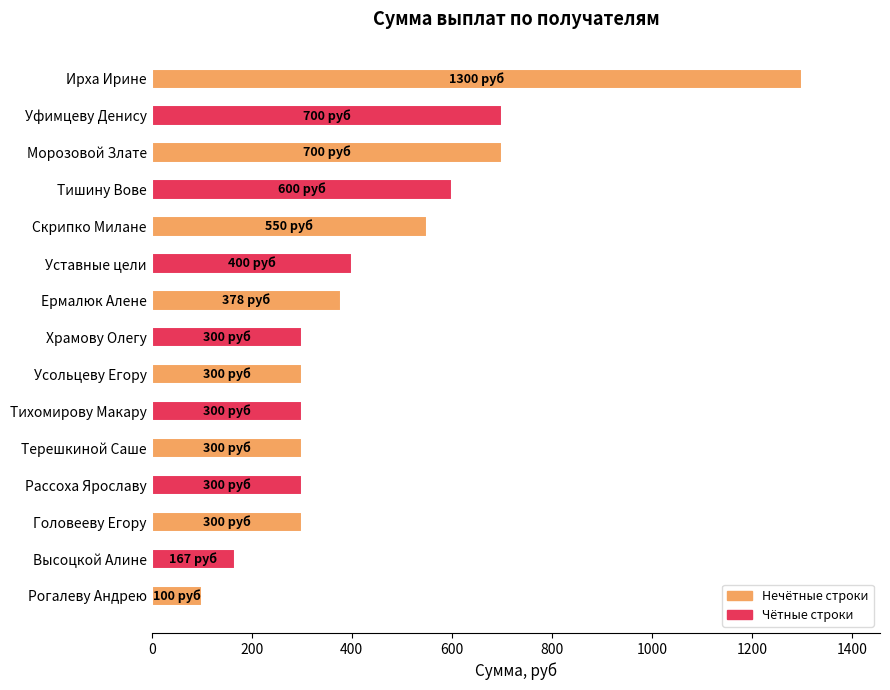

Is it true that the value at Головееву Егору is 300?

True